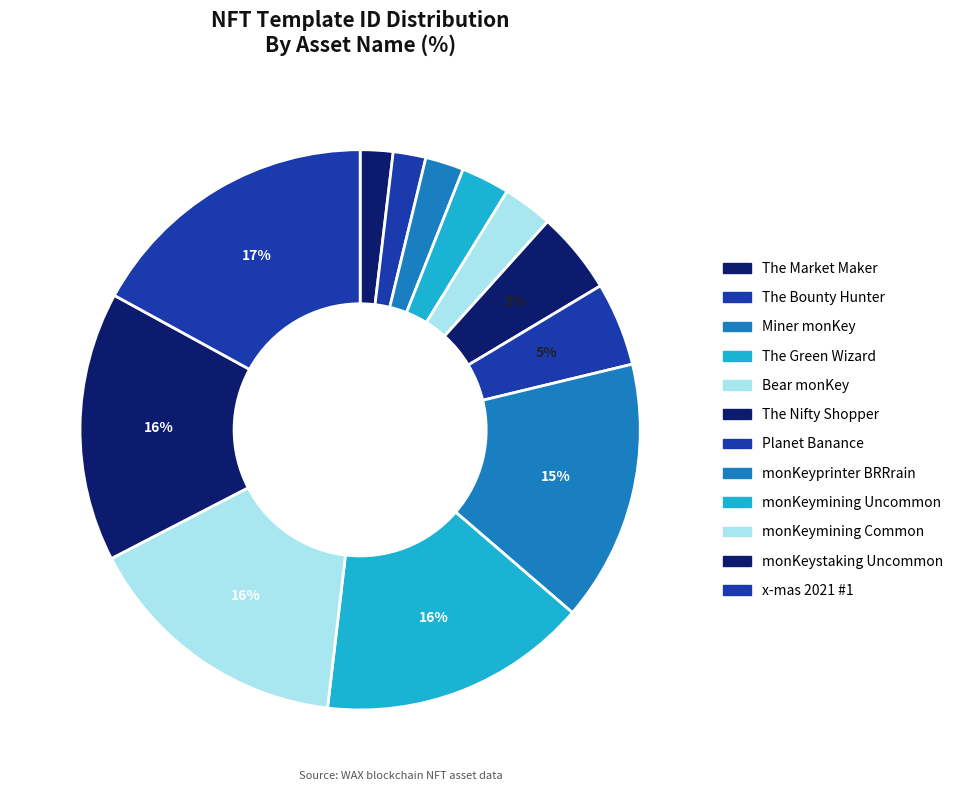

How many segments does this pie chart have?

12